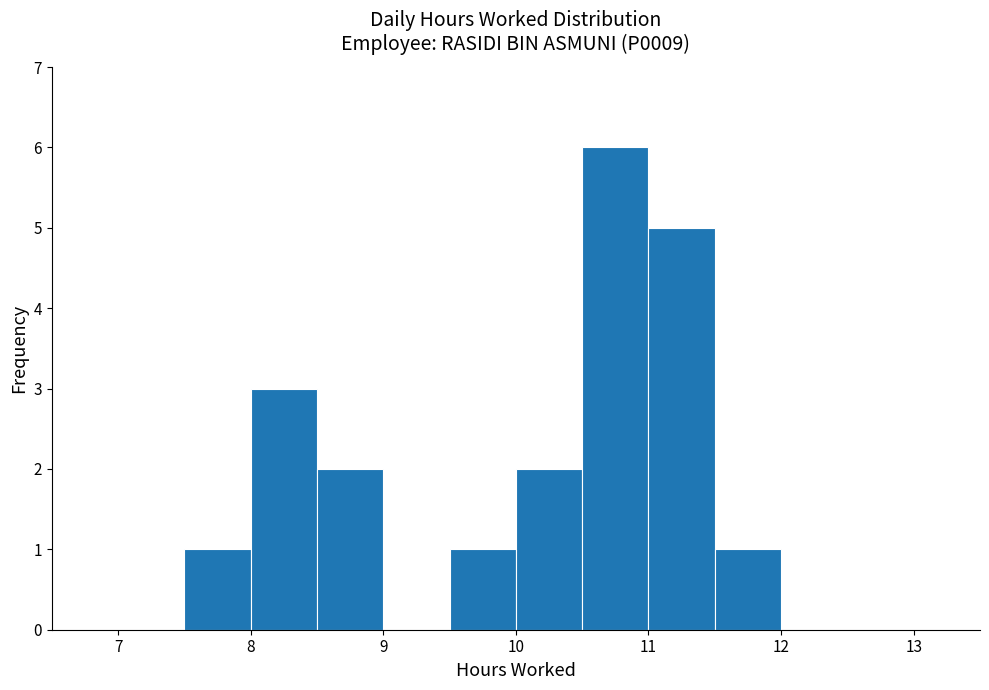

What is the height of the bar covering 10.0 to 10.5 on the x-axis? The values are not printed on the chart, so give them approximately, as read against the axis.

2